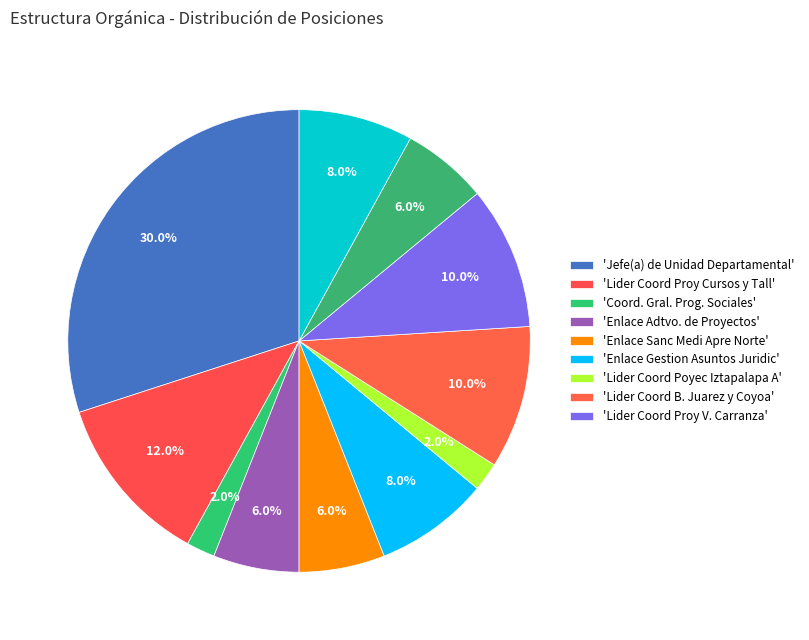

Count the number of slices in the pie.

11